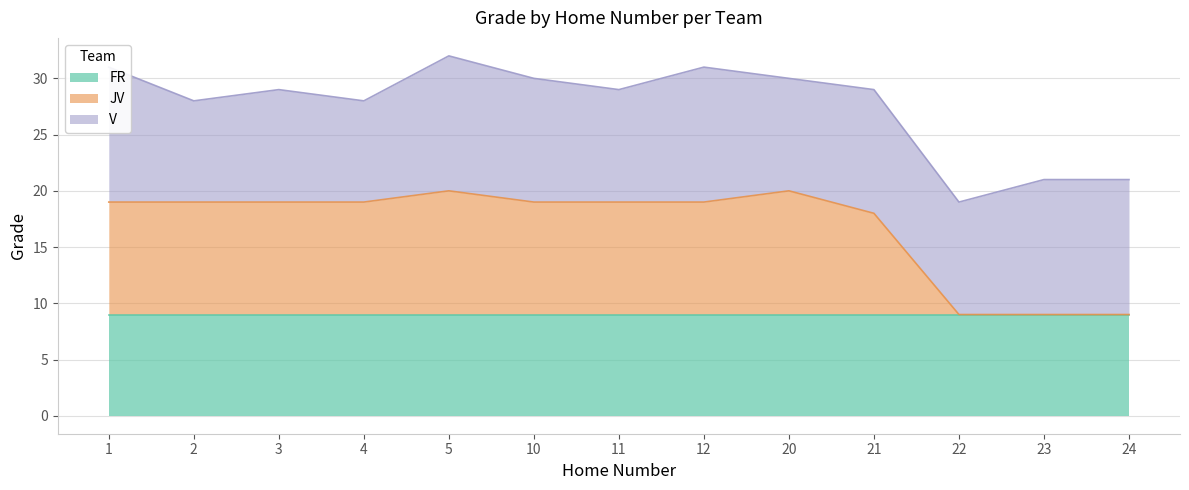

Reading left to right, extract all data points from this chart.

FR: 1=9	2=9	3=9	4=9	5=9	10=9	11=9	12=9	20=9	21=9	22=9	23=9	24=9
JV: 1=10	2=10	3=10	4=10	5=11	10=10	11=10	12=10	20=11	21=9	22=0	23=0	24=0
V: 1=12	2=9	3=10	4=9	5=12	10=11	11=10	12=12	20=10	21=11	22=10	23=12	24=12